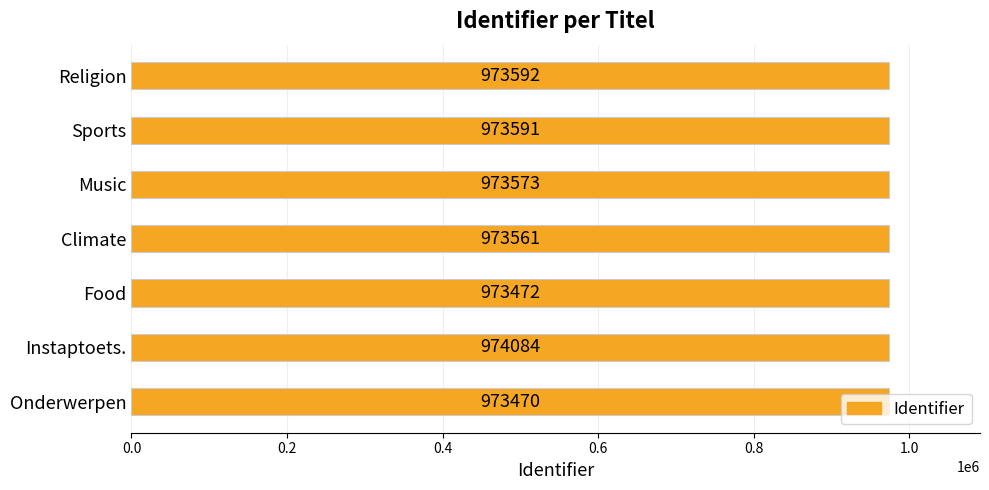

What is the smallest value displayed?

973470